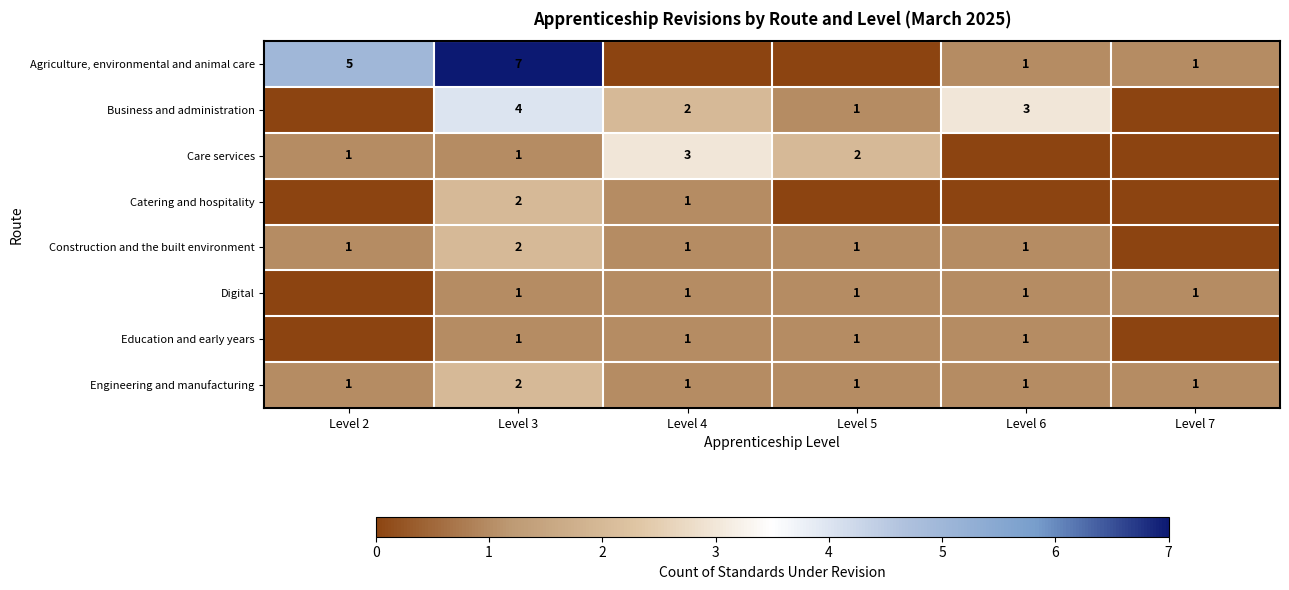

What is the spread (max minus min) of values at Level 3?

6